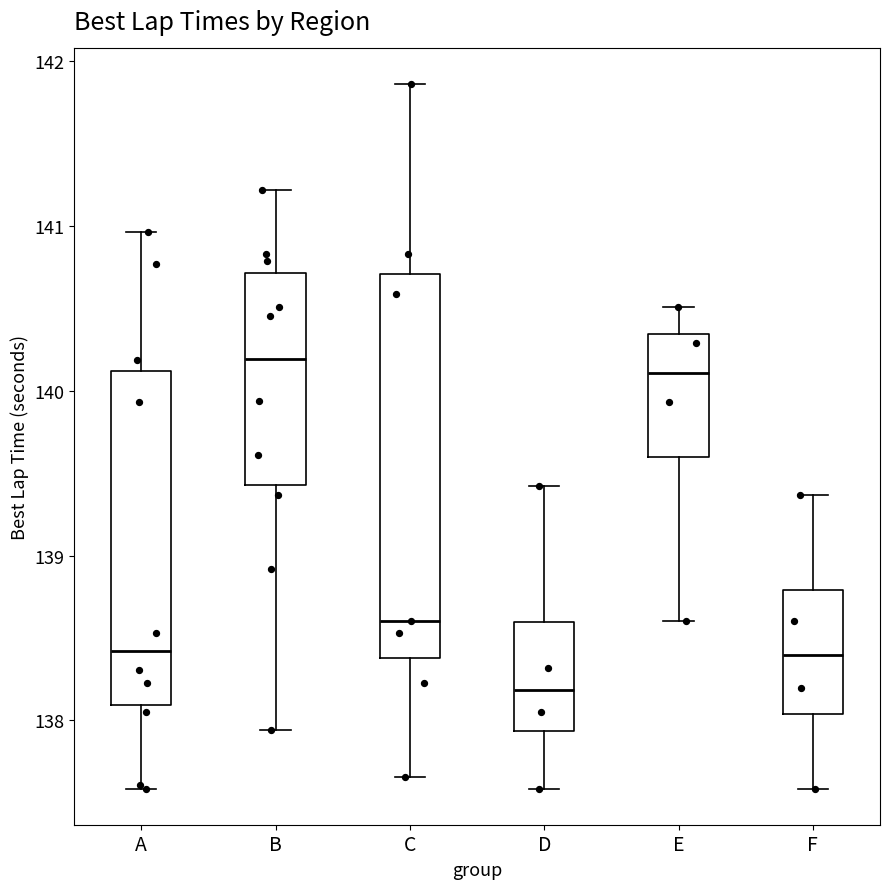

Comparing the boxes themselves (not the whiskers), which one is the tallest?

C